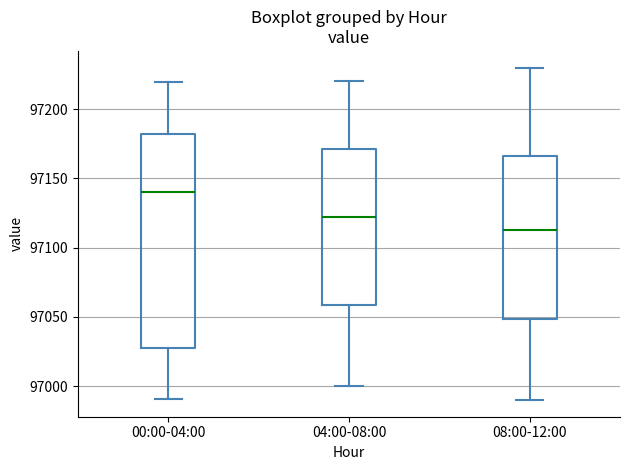

Reading left to right, read every box against the y-axis: the position of its median line, the range the box covers, and the ends of its whiskers. The values are not printed on the chart, so give them approximately, as read against the axis.

00:00-04:00: median 97140, box 97025 to 97180, whiskers 96990 to 97220
04:00-08:00: median 97125, box 97060 to 97170, whiskers 97000 to 97220
08:00-12:00: median 97115, box 97050 to 97165, whiskers 96990 to 97230